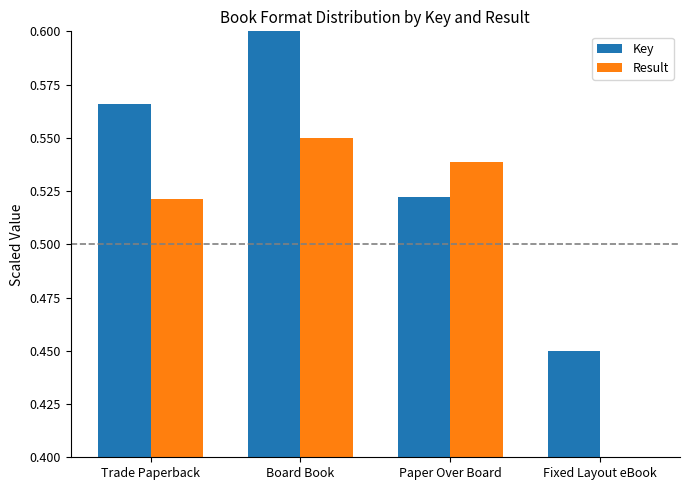

Which category has the highest value across all series?

Board Book